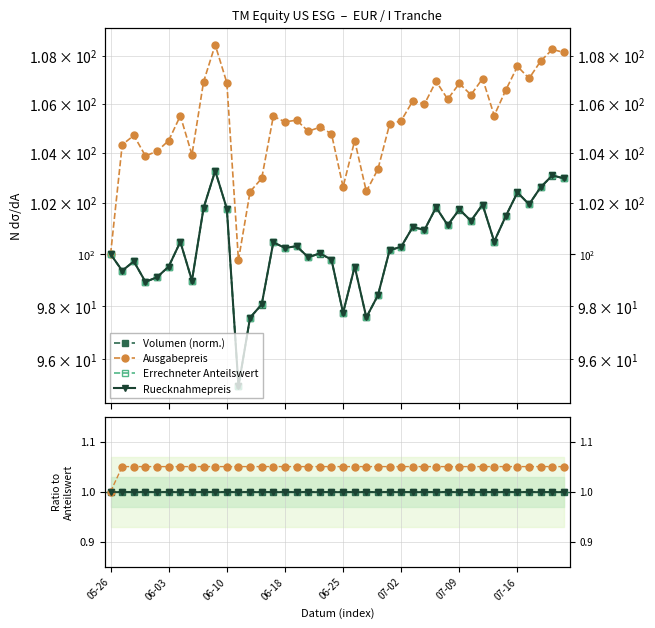

What is the average value of the Ruecknahmepreis series?

1.0